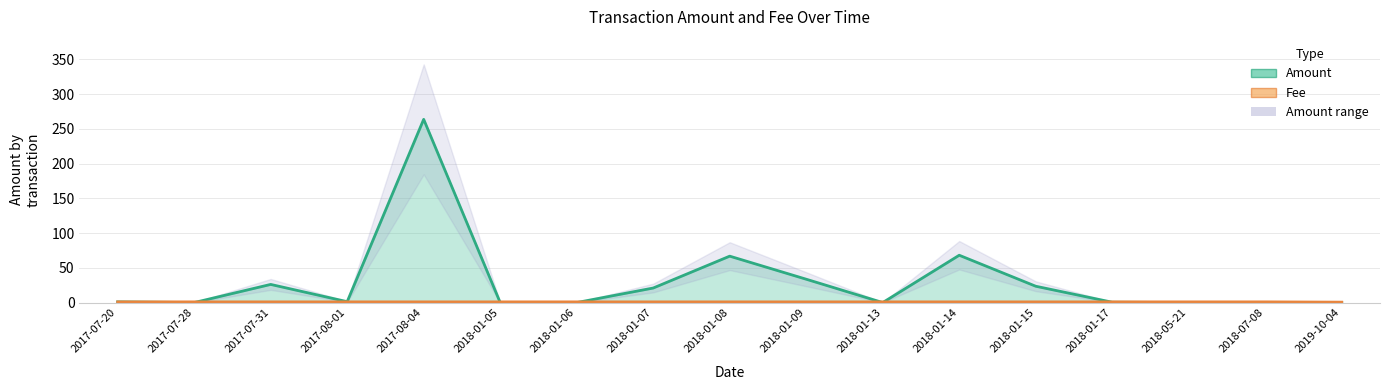

Reading left to right, extract all data points from this chart.

Amount (line): 2017-07-20=1.0	2017-07-28=0.0	2017-07-31=26.1	2017-08-01=1.3	2017-08-04=263.8	2018-01-05=0.0	2018-01-06=0.0	2018-01-07=20.9	2018-01-08=66.8	2018-01-09=33.6	2018-01-13=0.0	2018-01-14=68.1	2018-01-15=23.5	2018-01-17=0.5	2018-05-21=0.0	2018-07-08=0.0	2019-10-04=0.0
Fee (line): 2017-07-20=1.0	2017-07-28=1.0	2017-07-31=1.0	2017-08-01=1.0	2017-08-04=1.0	2018-01-05=1.0	2018-01-06=1.0	2018-01-07=1.0	2018-01-08=1.0	2018-01-09=1.0	2018-01-13=1.0	2018-01-14=1.0	2018-01-15=1.0	2018-01-17=1.0	2018-05-21=1.0	2018-07-08=1.0	2019-10-04=0.6